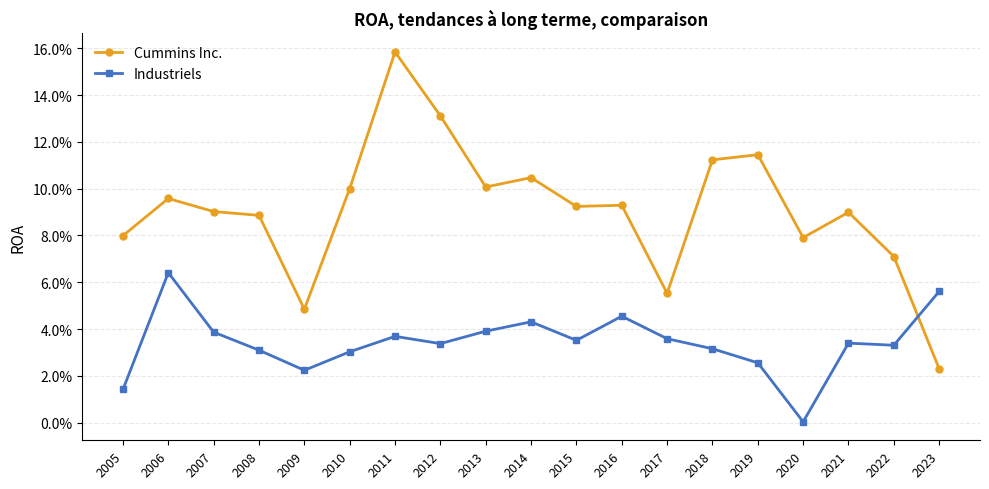

Is the value of Industriels at 2020 greater than the value of Cummins Inc. at 2019?

No